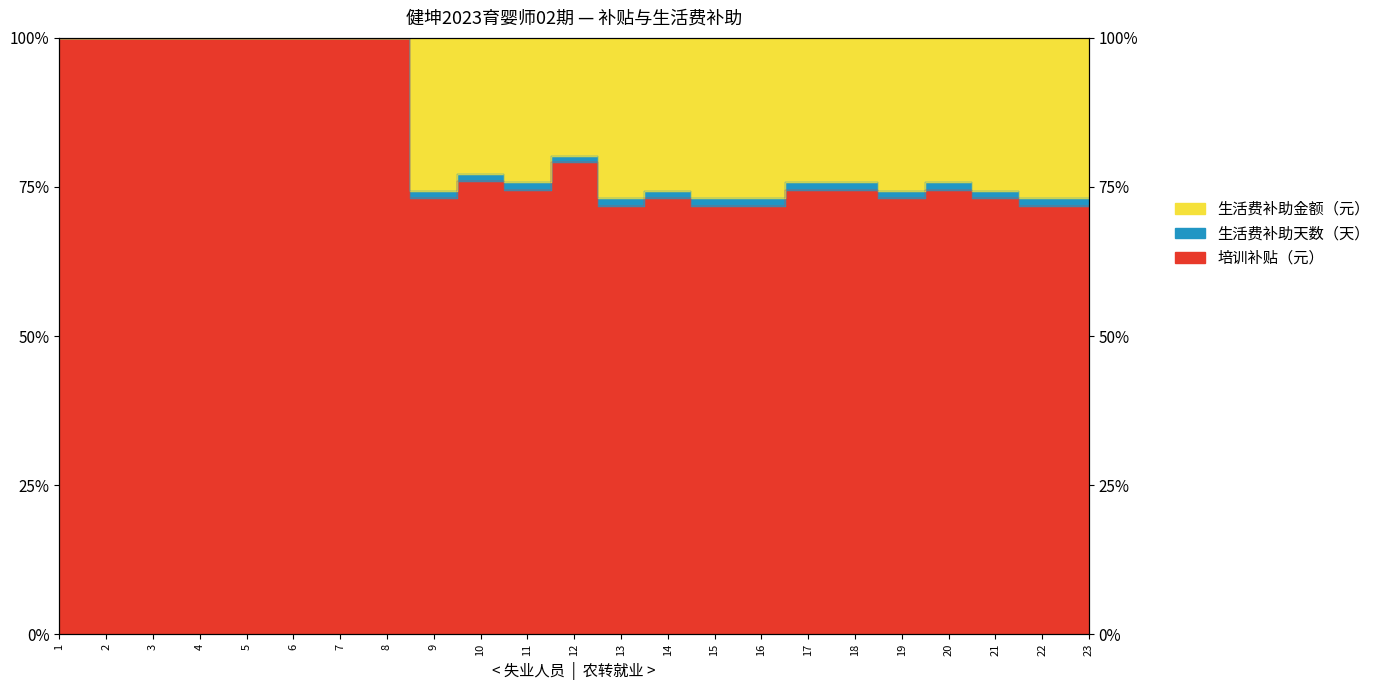

True or false: 生活费补助金额（元） and 生活费补助天数（天） intersect in this chart.

False